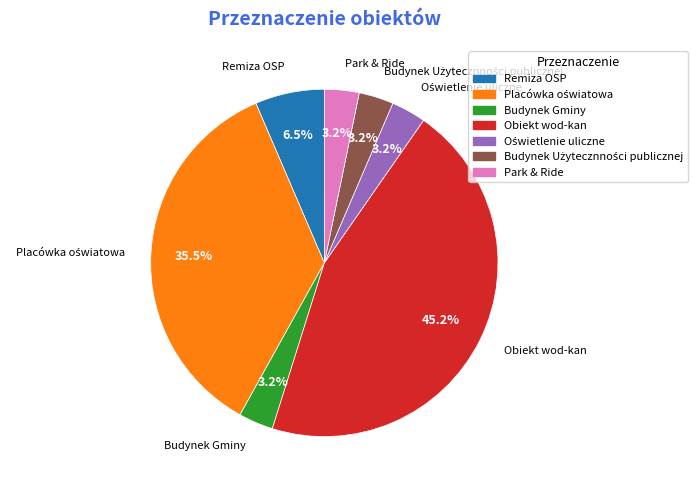

Combined, do Obiekt wod-kan and Remiza OSP account for over 50%?

Yes